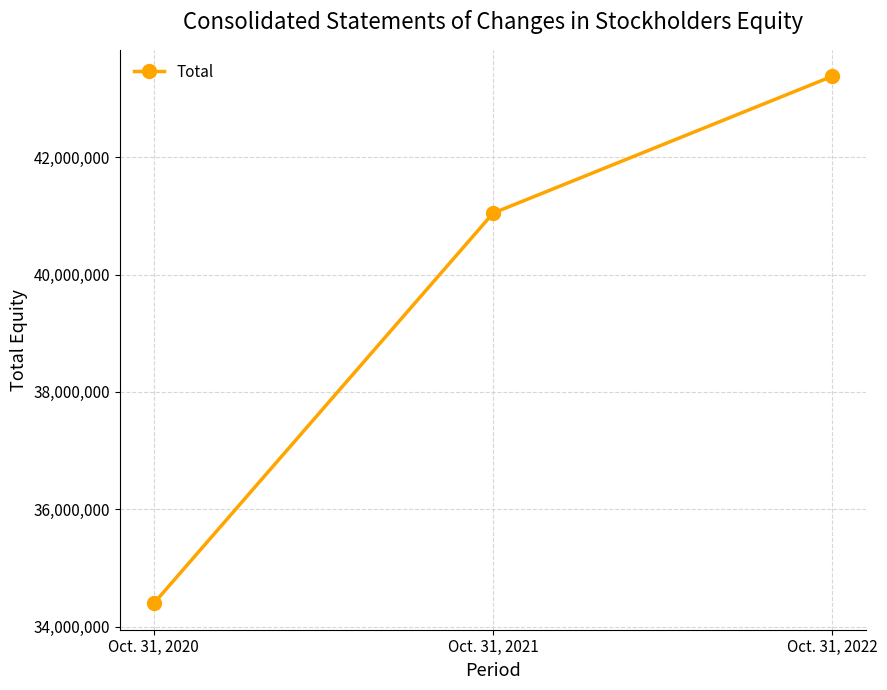

How many data points does each series have?

3